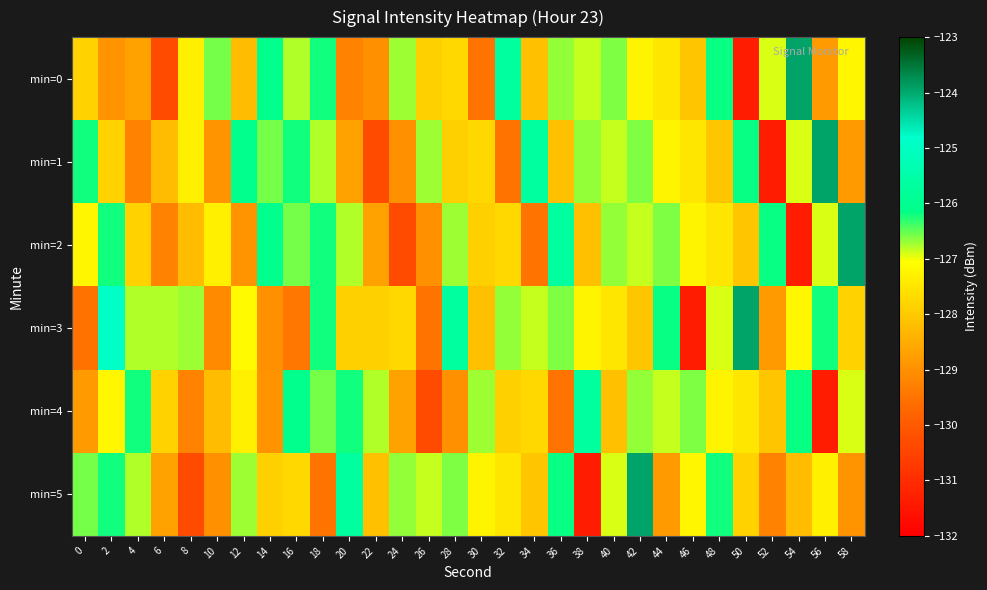

Between 6 and 48, which is larger?

48